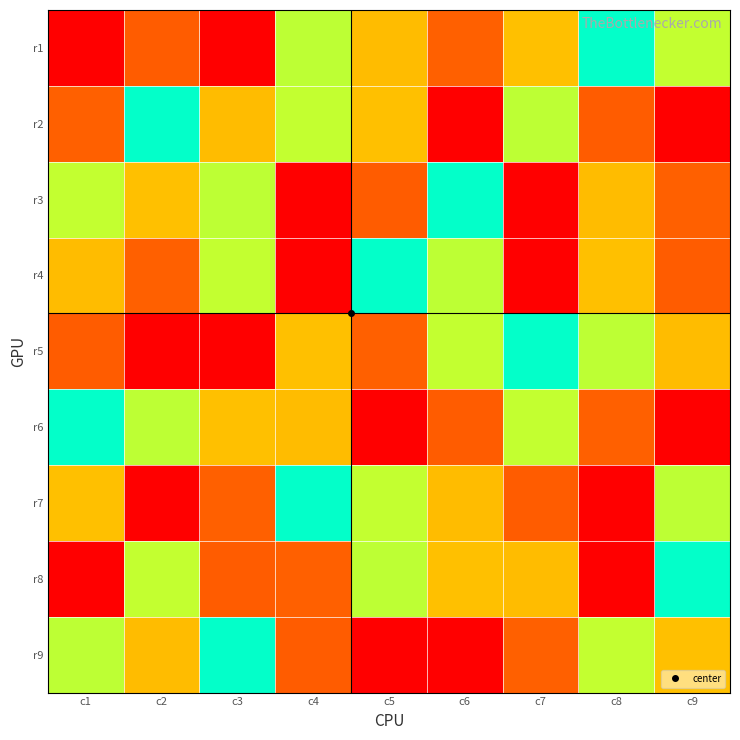

Reading left to right, extract all data points from this chart.

r1: c1=9	c2=8	c3=1	c4=4	c5=7	c6=2	c7=3	c8=5	c9=6
r2: c1=2	c2=5	c3=7	c4=6	c5=3	c6=9	c7=4	c8=8	c9=1
r3: c1=6	c2=3	c3=4	c4=1	c5=8	c6=5	c7=9	c8=7	c9=2
r4: c1=7	c2=2	c3=6	c4=9	c5=5	c6=4	c7=1	c8=3	c9=8
r5: c1=8	c2=1	c3=9	c4=3	c5=2	c6=6	c7=5	c8=4	c9=7
r6: c1=5	c2=4	c3=3	c4=7	c5=1	c6=8	c7=6	c8=2	c9=9
r7: c1=3	c2=9	c3=2	c4=5	c5=6	c6=7	c7=8	c8=1	c9=4
r8: c1=1	c2=6	c3=8	c4=2	c5=4	c6=3	c7=7	c8=9	c9=5
r9: c1=4	c2=7	c3=5	c4=8	c5=9	c6=1	c7=2	c8=6	c9=3